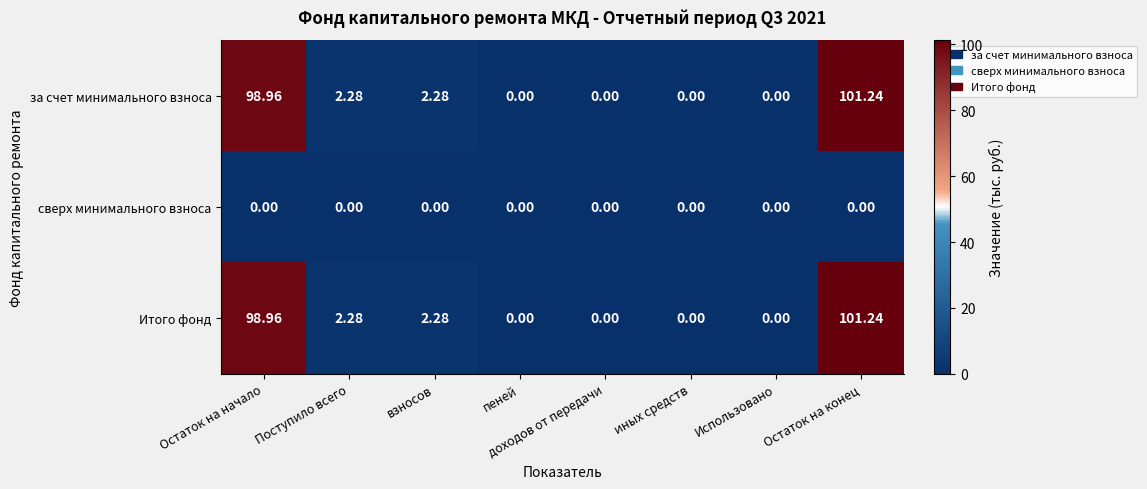

Where does the за счет минимального взноса series first go above 2?

Остаток на начало